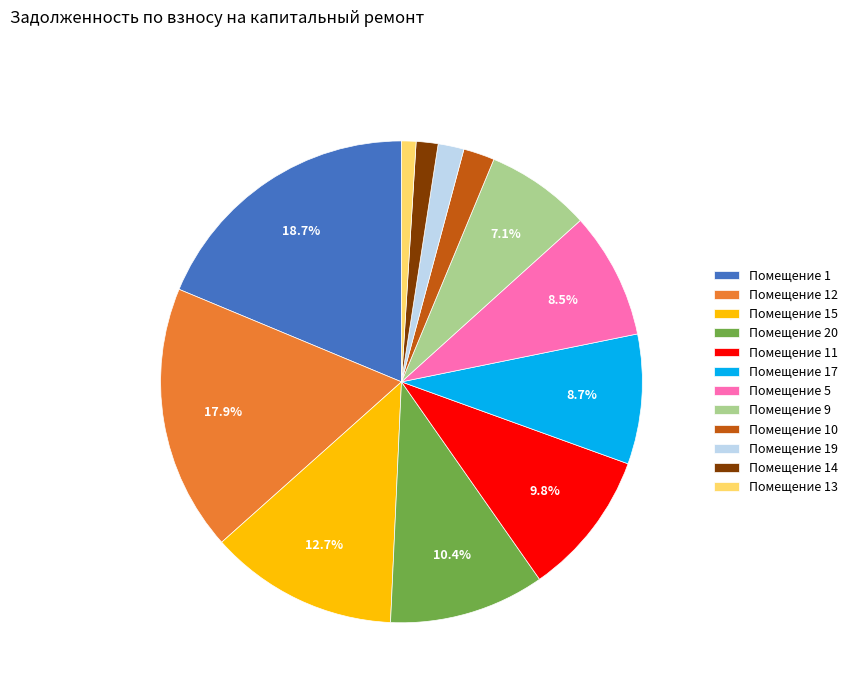

To the nearest percent, what is the difference between the largest and smallest slice percentages?

18%